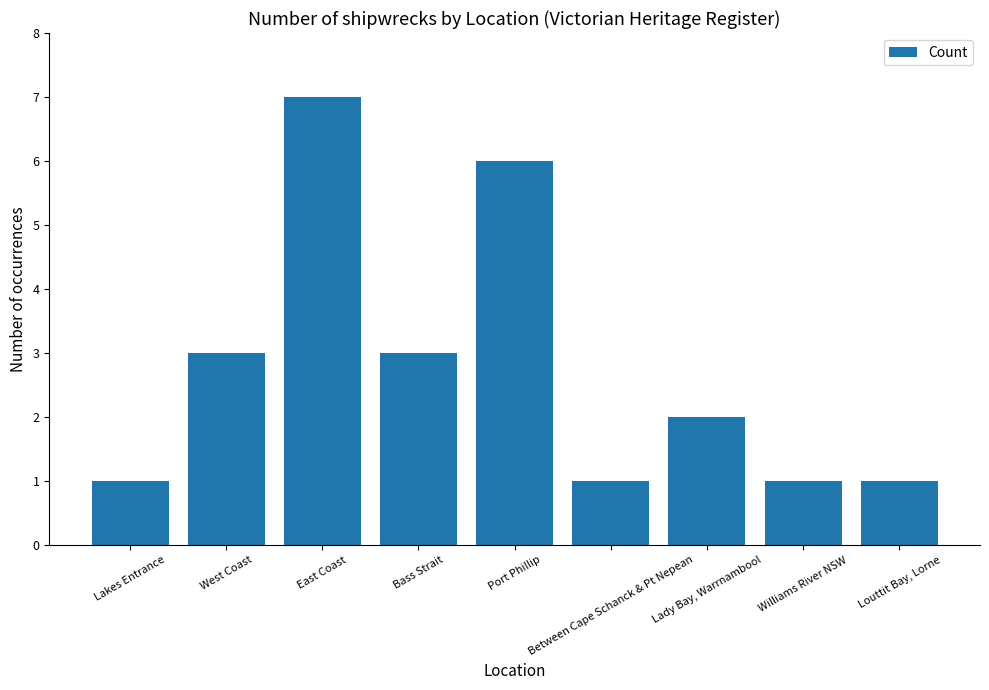

What is the maximum value shown in the chart?

7